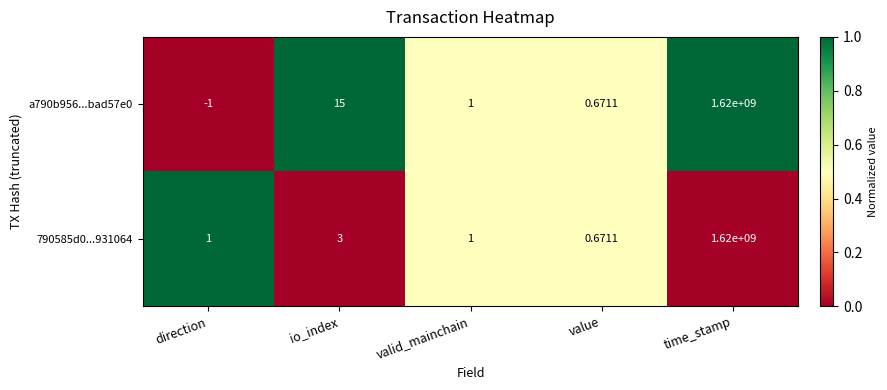

At which category is the sum across all series the highest?

time_stamp